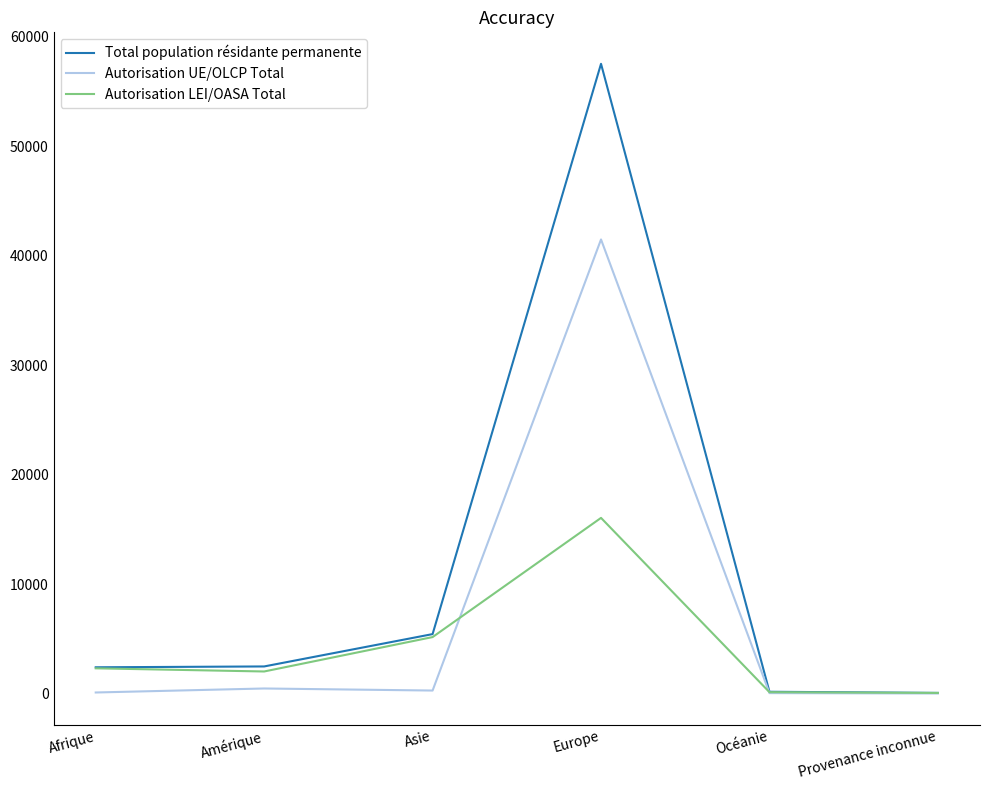

Which label corresponds to the largest value in the chart?

Europe